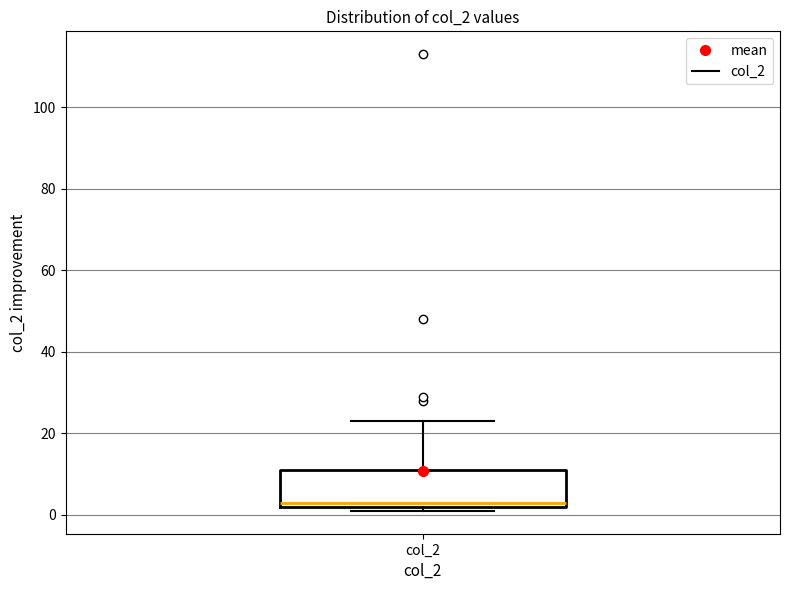

Where does the upper whisker of the box for col_2 end on the y-axis? The values are not printed on the chart, so give them approximately, as read against the axis.

24